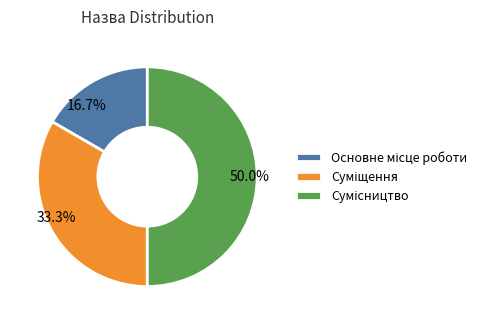

How many slices are in this pie chart?

3